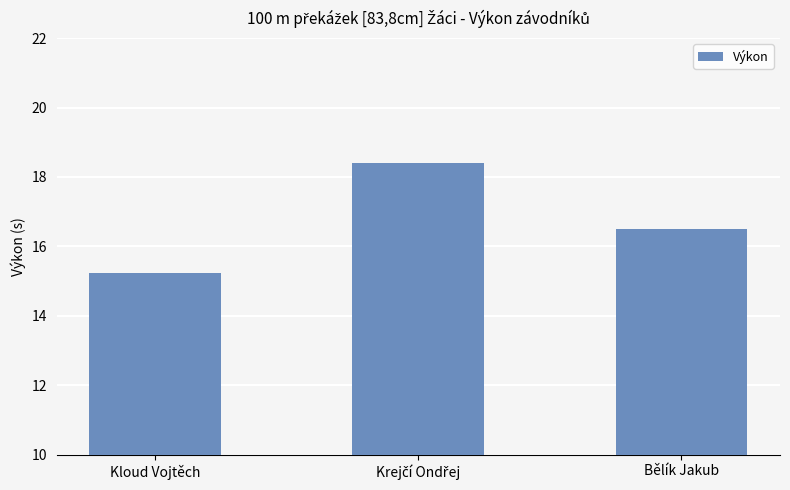

What is the value of the 1st bar from the left?

15.2